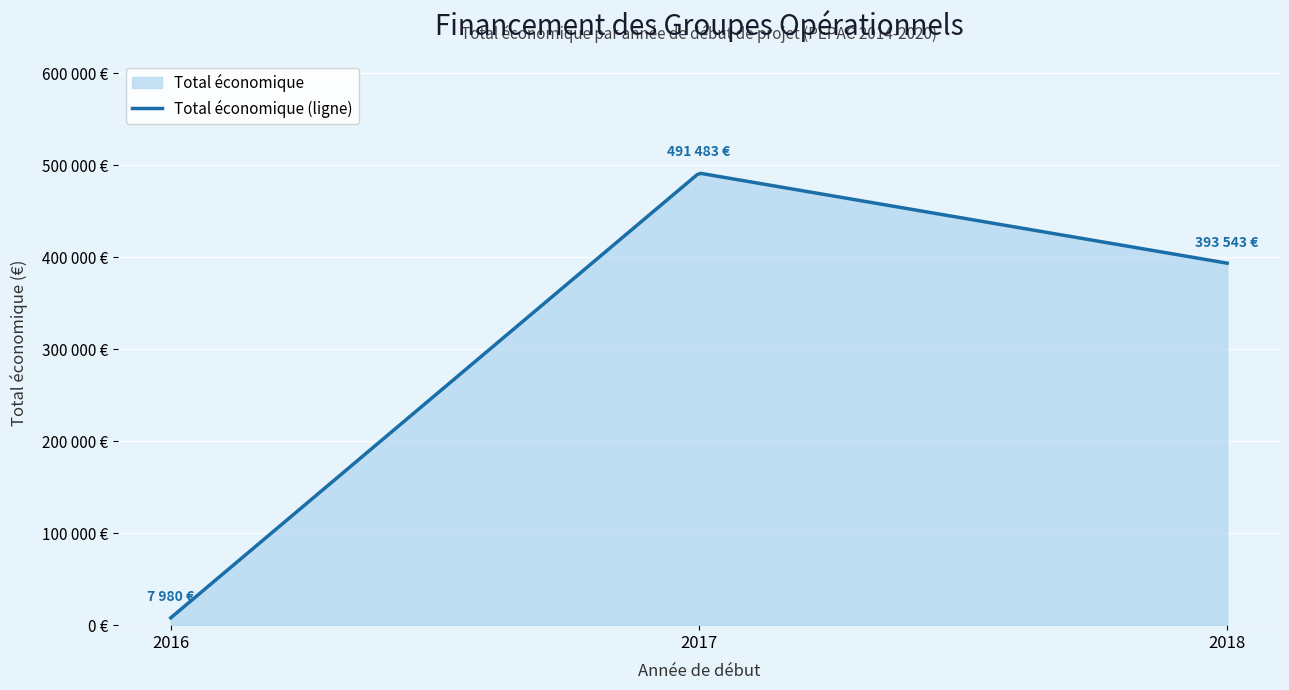

Does the chart display data point markers on the line(s)?

No